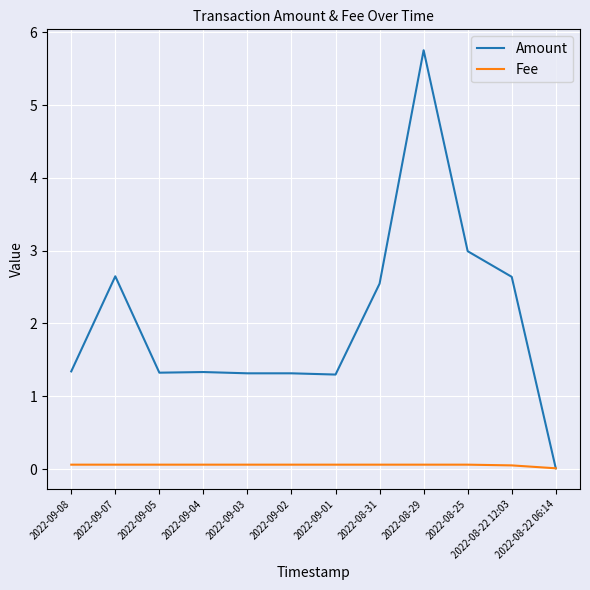

Rank the series at 2022-09-07 from lowest to highest value.

Fee, Amount